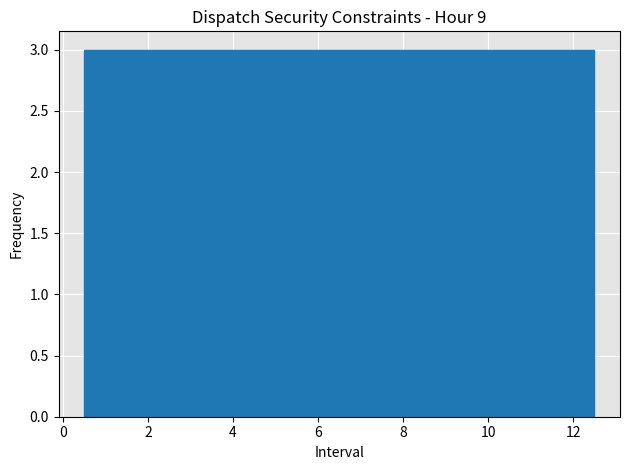

What is the height of the bar covering 8.5 to 9.5 on the x-axis? Neither the bar edges nor the heights are printed on the chart, so give them approximately, as read against the axes.

3